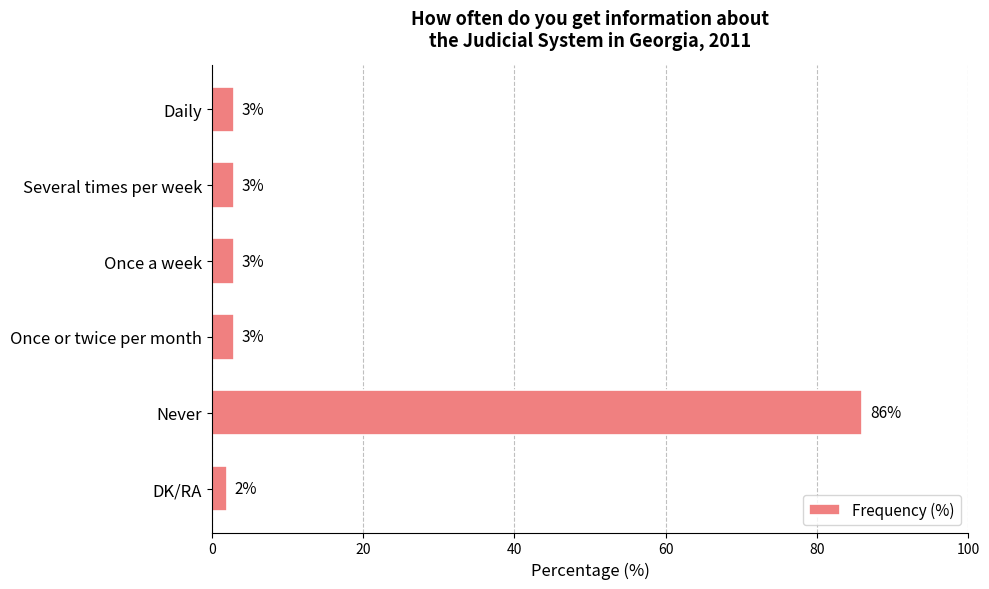

What is the difference between the maximum and second lowest values?

83